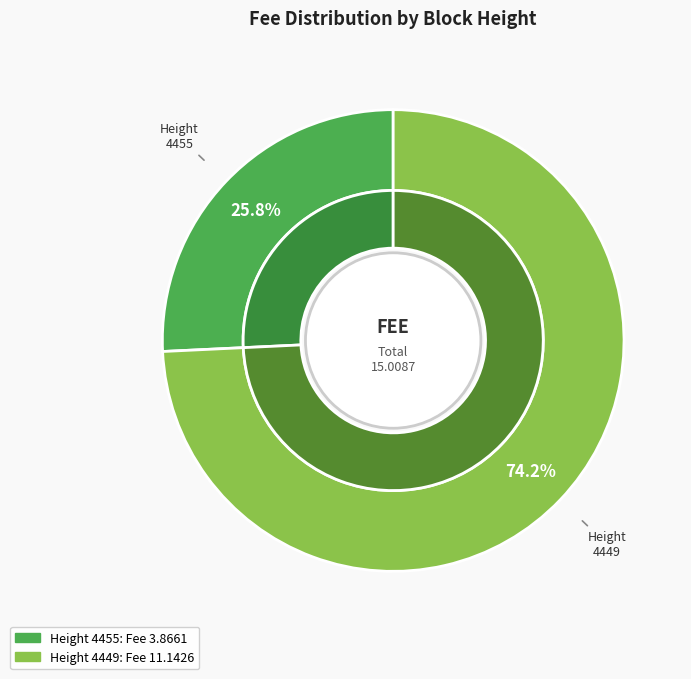

How many segments does this pie chart have?

2